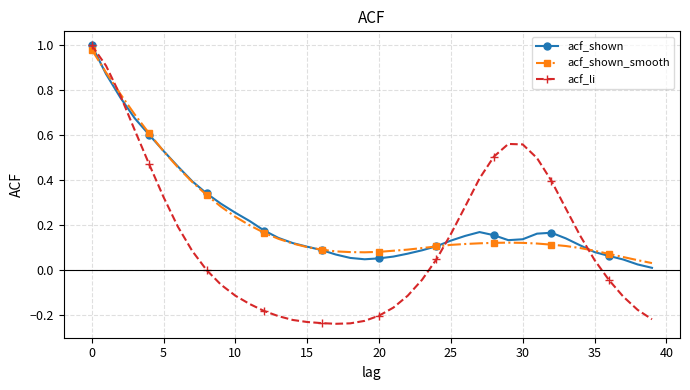

Which series has the largest range (max minus min)?

acf_li